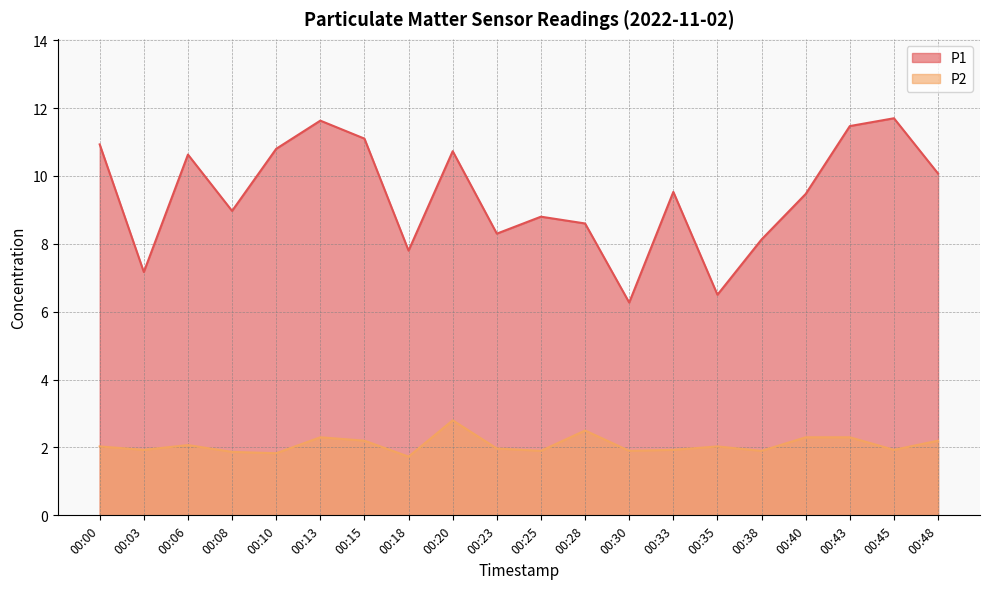

Between 00:18 and 00:20, which series saw the biggest shift?

P1